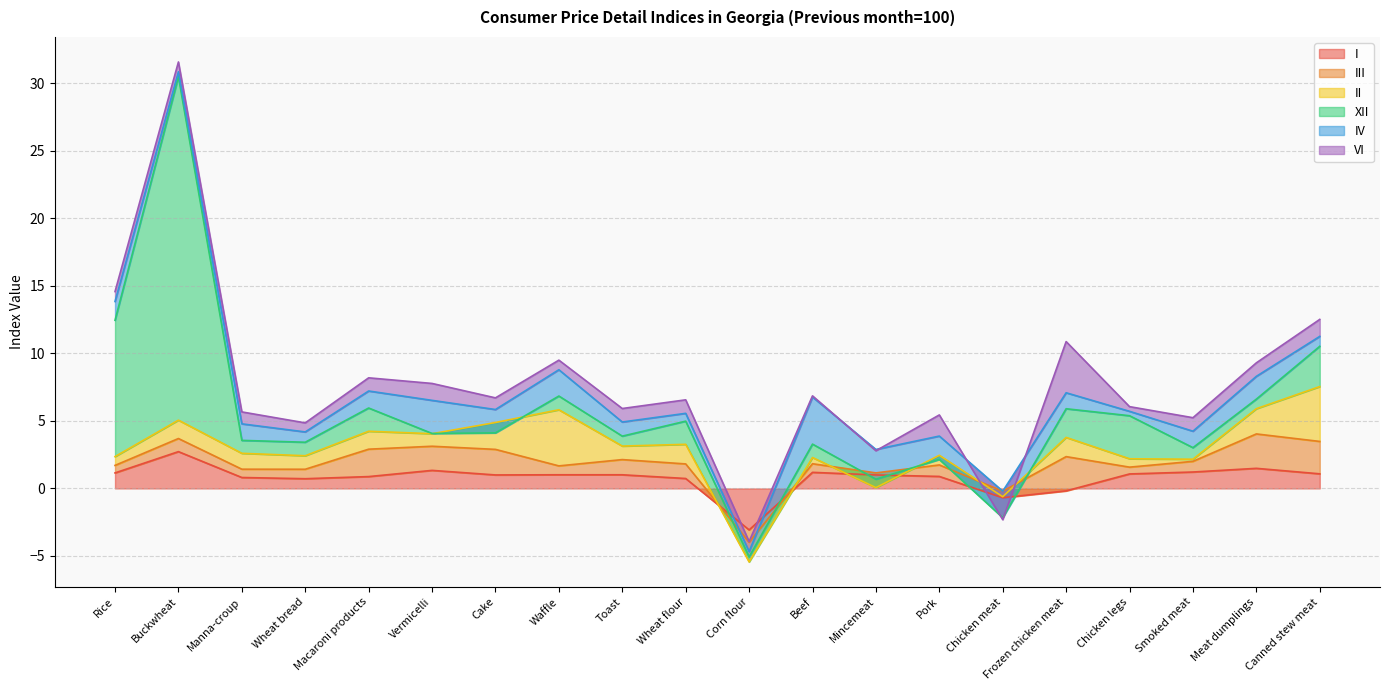

How many interior local valleys does the I series have?

4